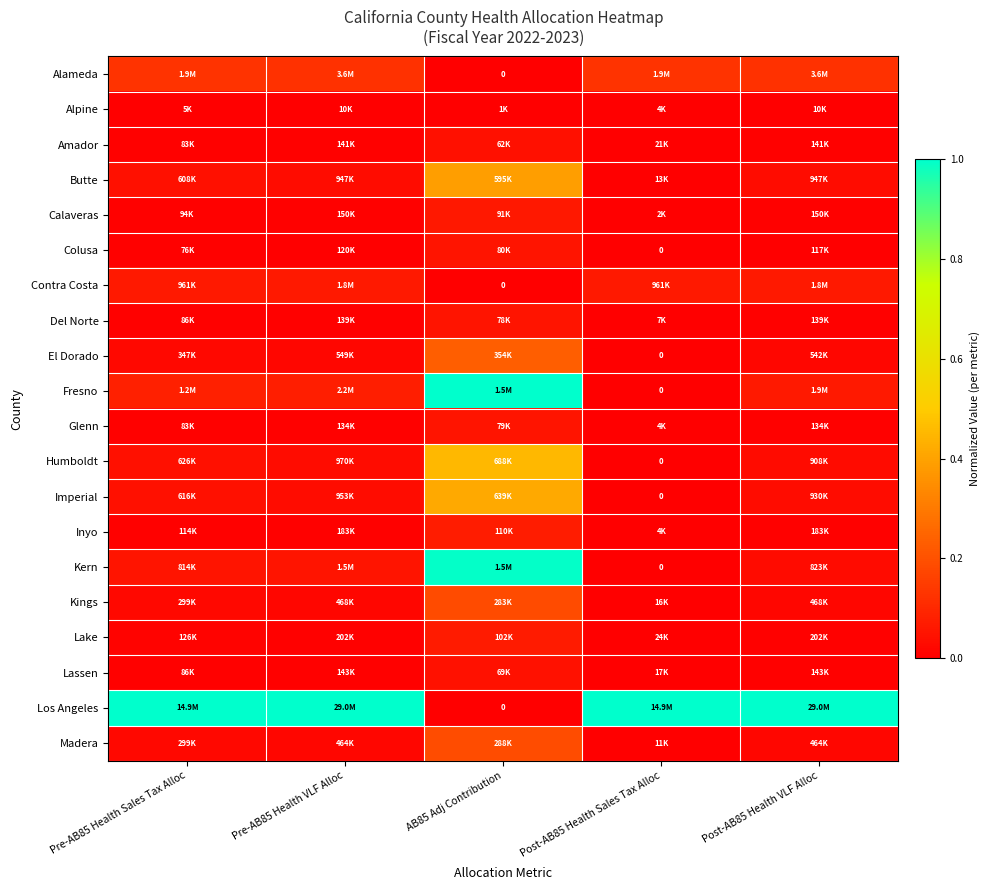

The Colusa series shows 0.0 at Pre-AB85 Health VLF Alloc. True or false?

False